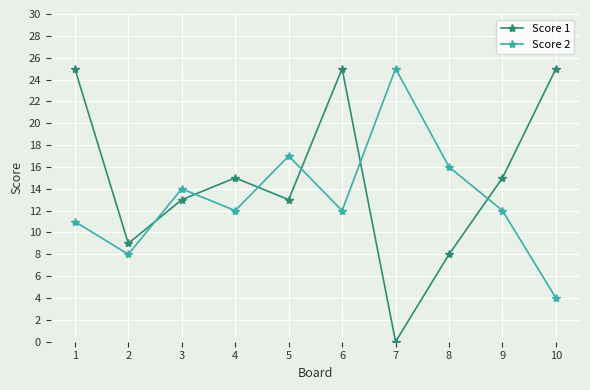

At which label is Score 2 closest to 14?

3